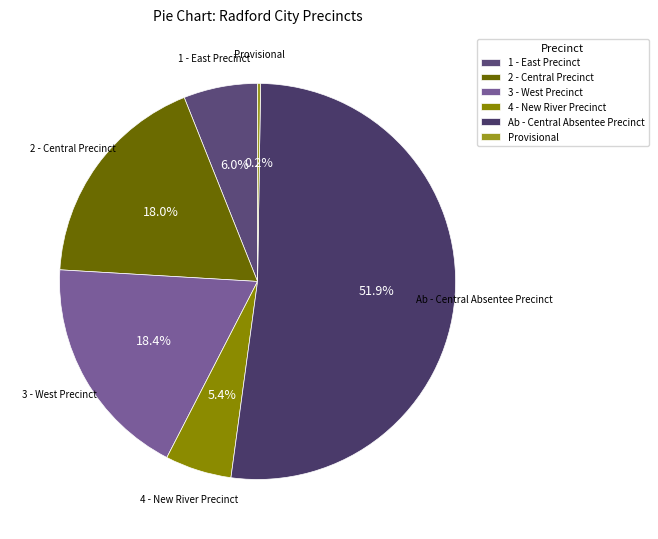

What is the largest slice in the pie chart?

Ab - Central Absentee Precinct